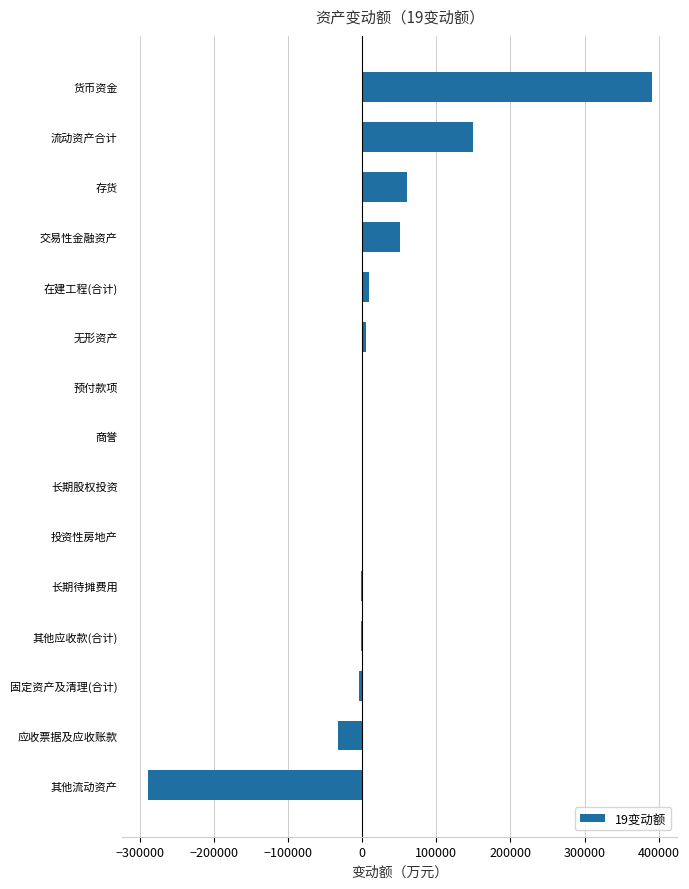

Between 交易性金融资产 and 流动资产合计, which is larger?

流动资产合计